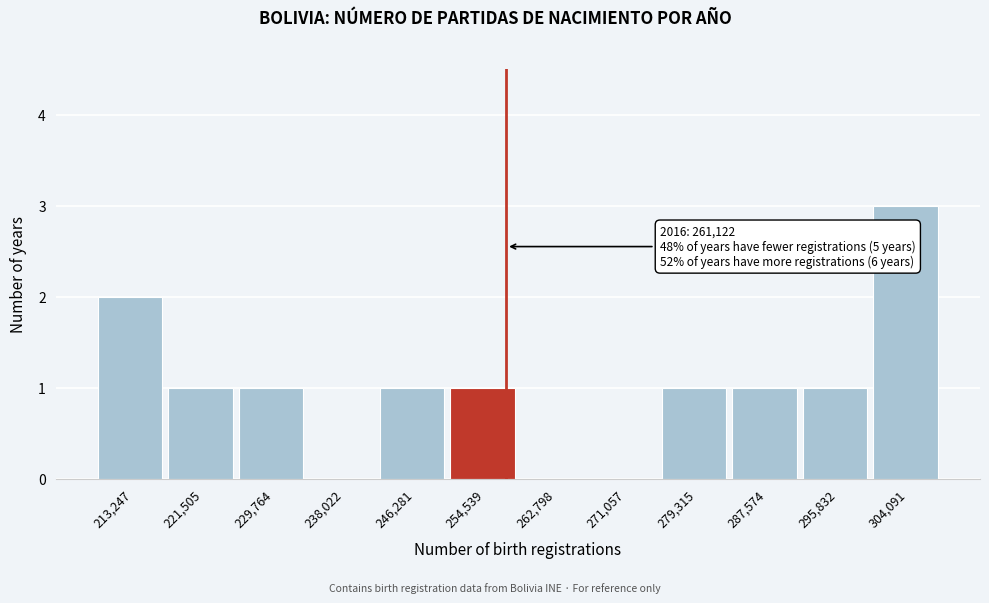

Reading left to right, list all the values displayed in this chart.

213,247=2	221,505=1	229,764=1	238,022=0	246,281=1	254,539=1	262,798=0	271,057=0	279,315=1	287,574=1	295,832=1	304,091=3